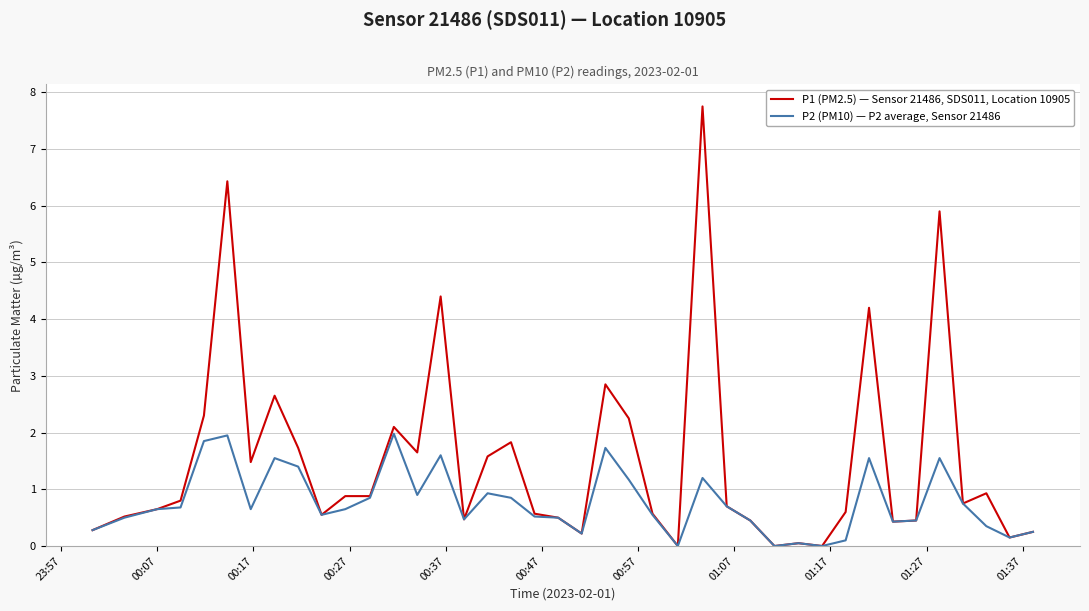

In P2 (PM10) — P2 average, Sensor 21486, how many points are higher than both neighbors (excluding endpoints)?

10